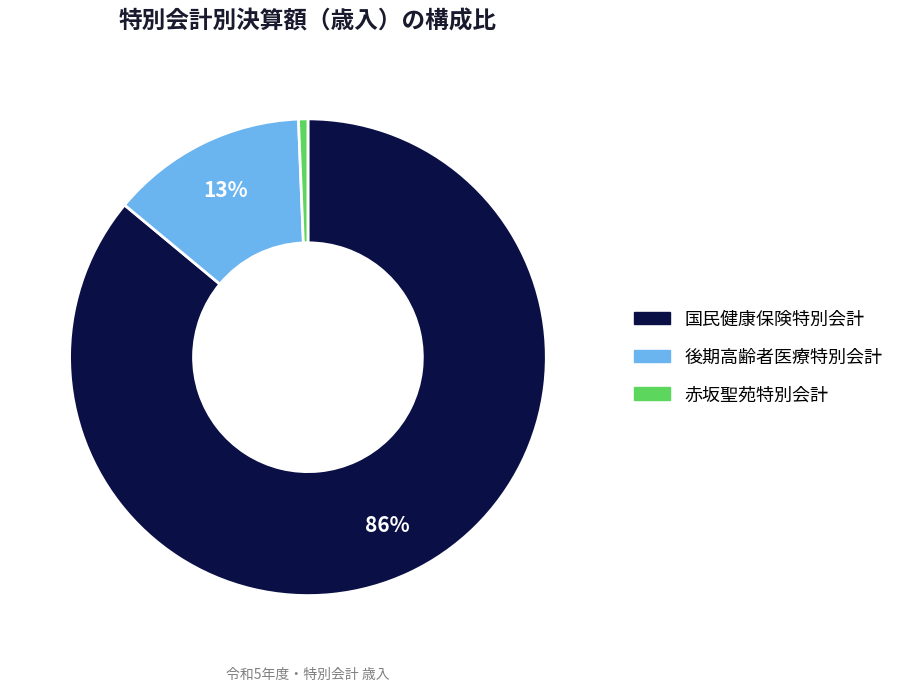

To the nearest percent, what is the average slice percentage?

33%